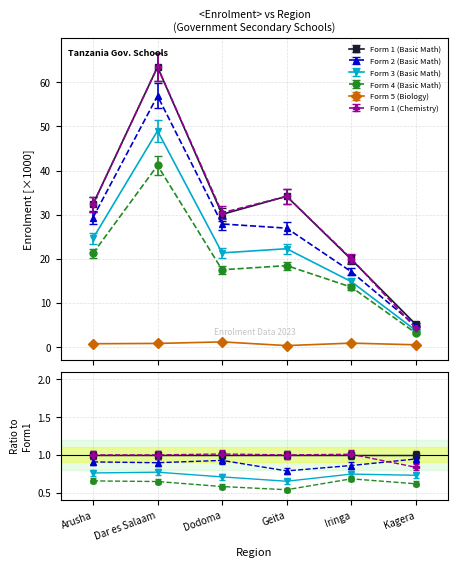

Is this an area chart (filled region under the line)?

No